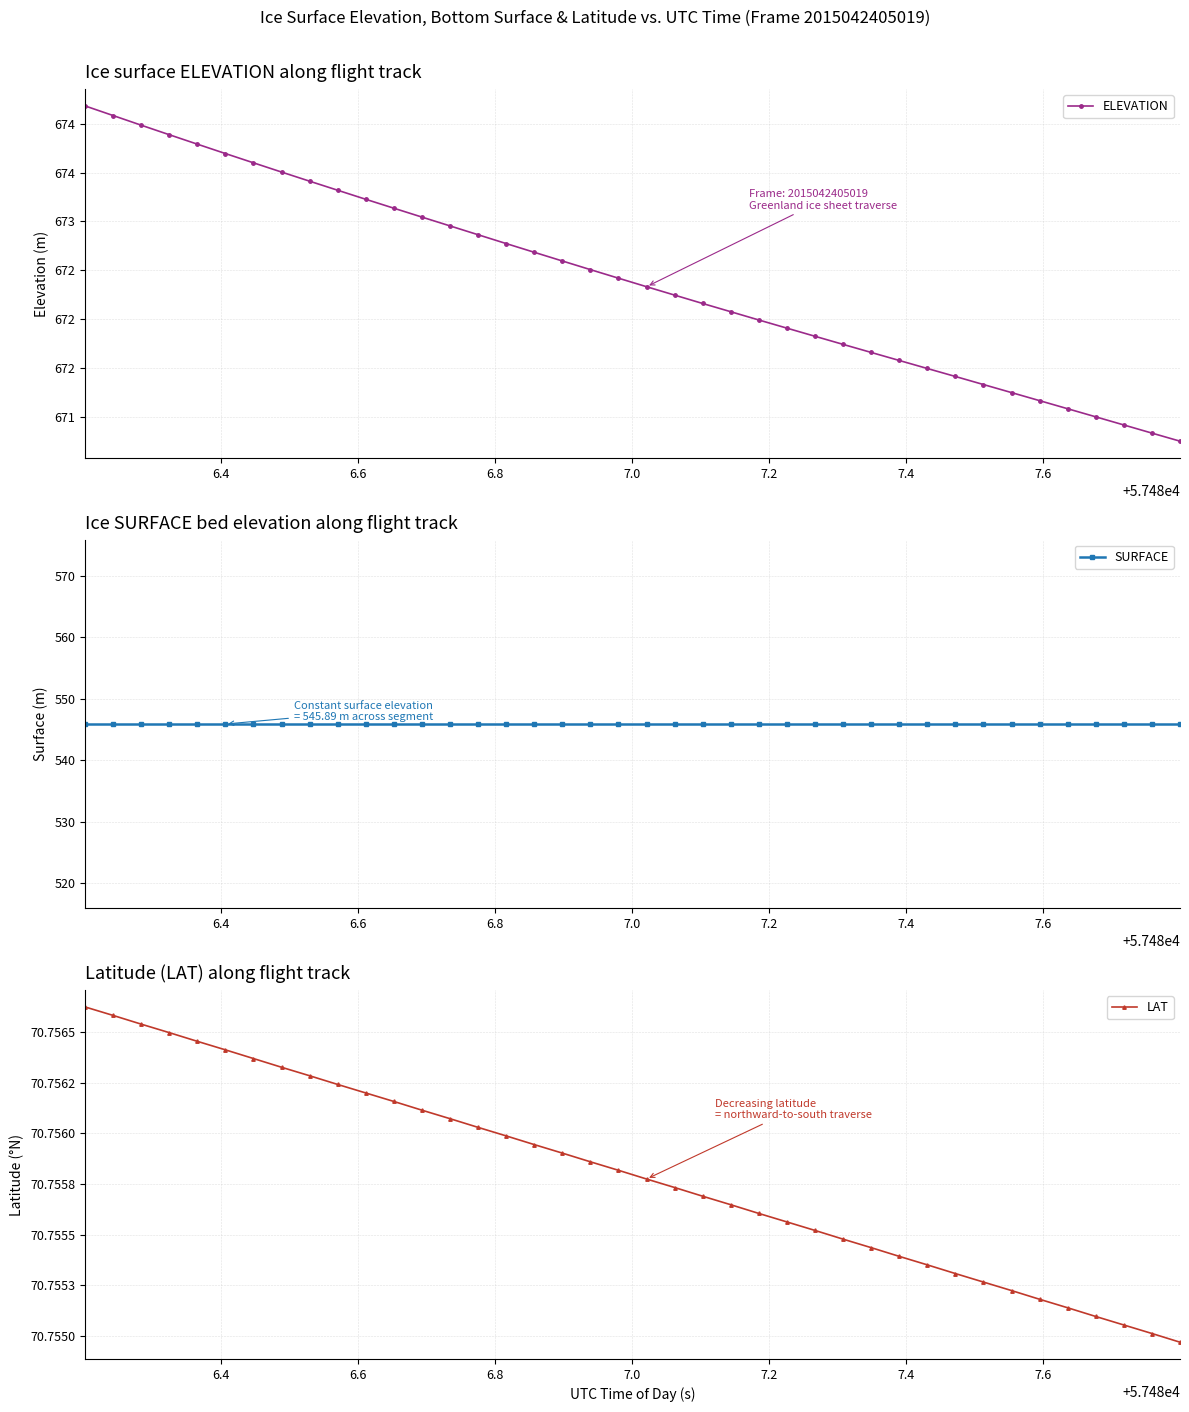

List the series in order of their peak value, lowest first.

LAT, SURFACE, ELEVATION